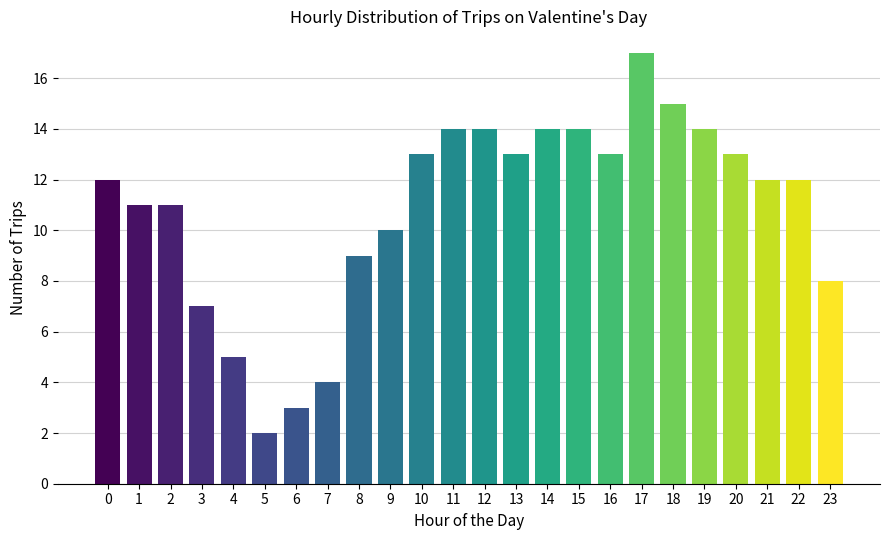

Reading right to left, transcribe all the data shown in this chart.

8	12	12	13	14	15	17	13	14	14	13	14	14	13	10	9	4	3	2	5	7	11	11	12